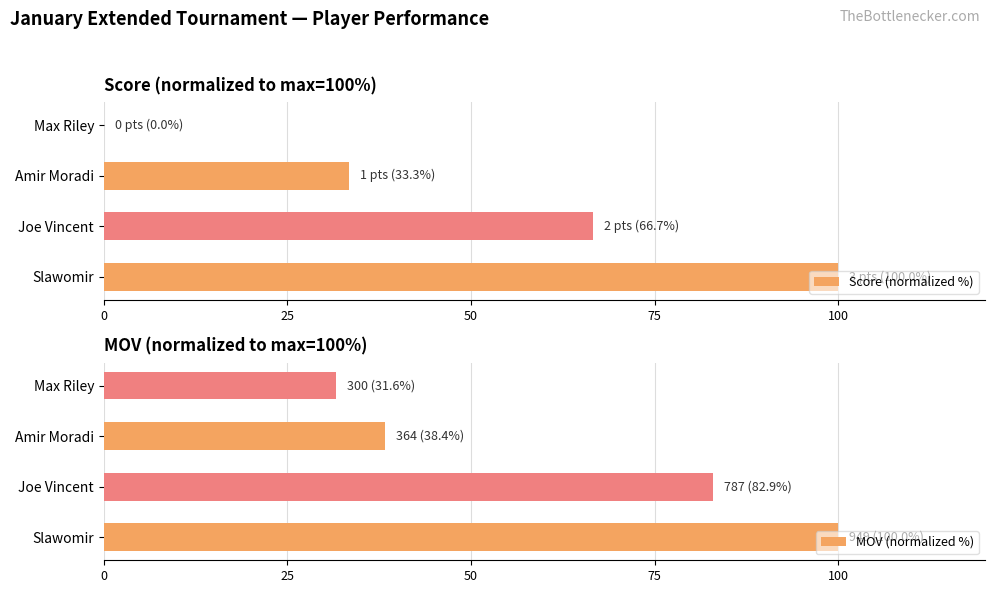

How many bars are there in total?

8